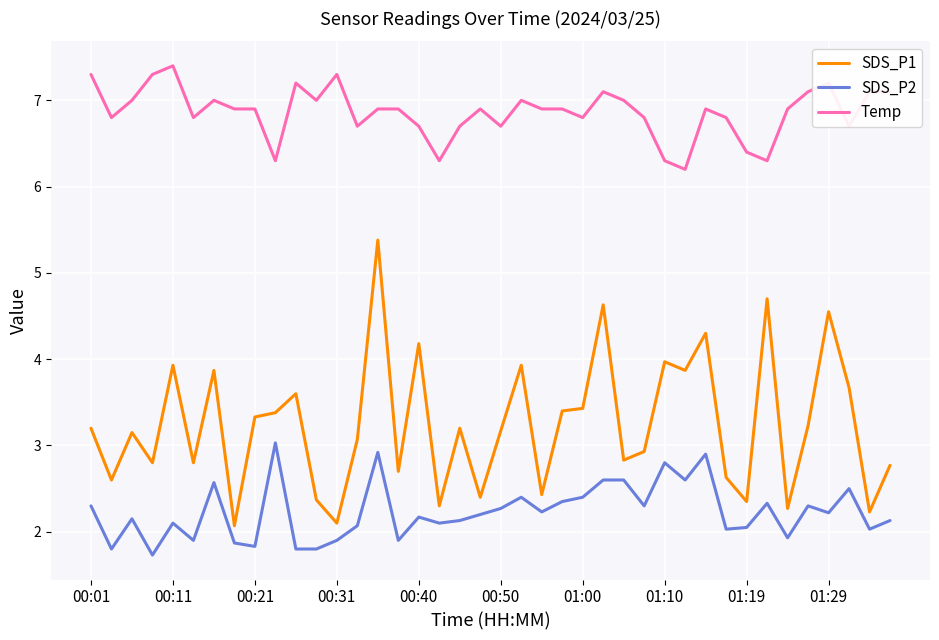

List the series in order of their peak value, lowest first.

SDS_P2, SDS_P1, Temp